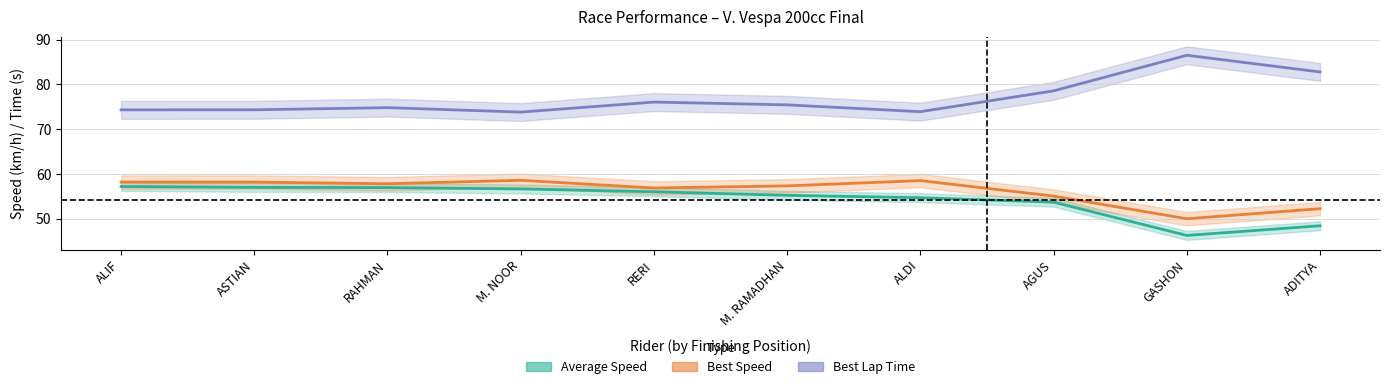

The Best Speed series shows 57.3 at M. RAMADHAN. True or false?

True